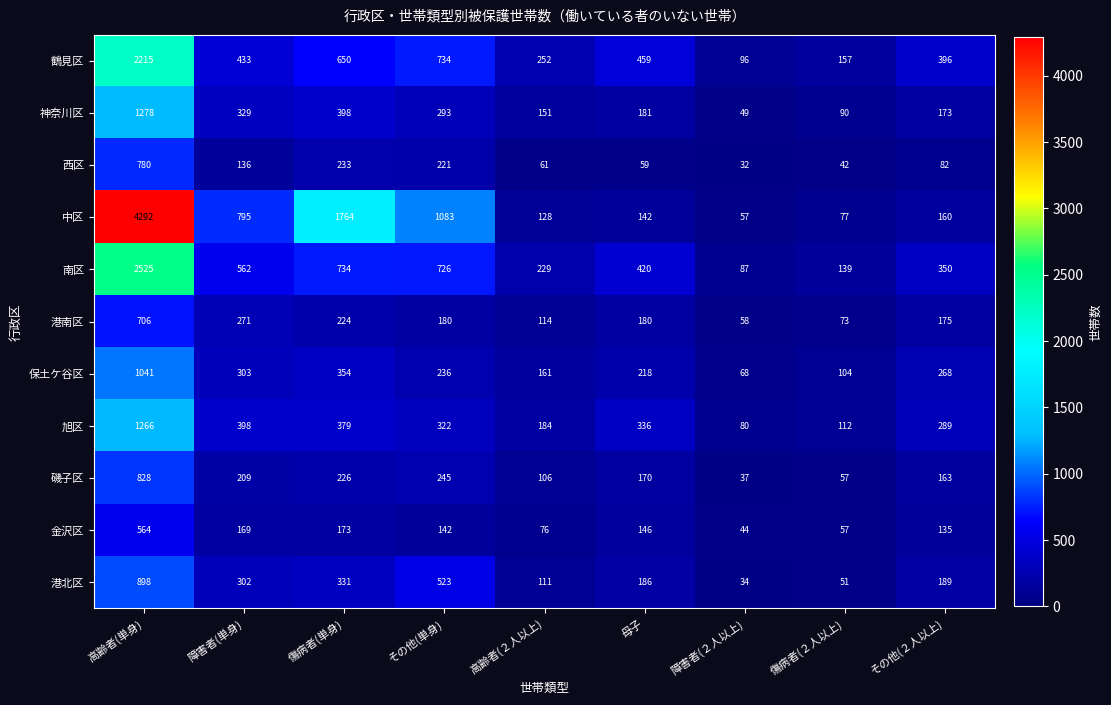

What is the difference between the maximum and minimum values in the 南区 series?

2438